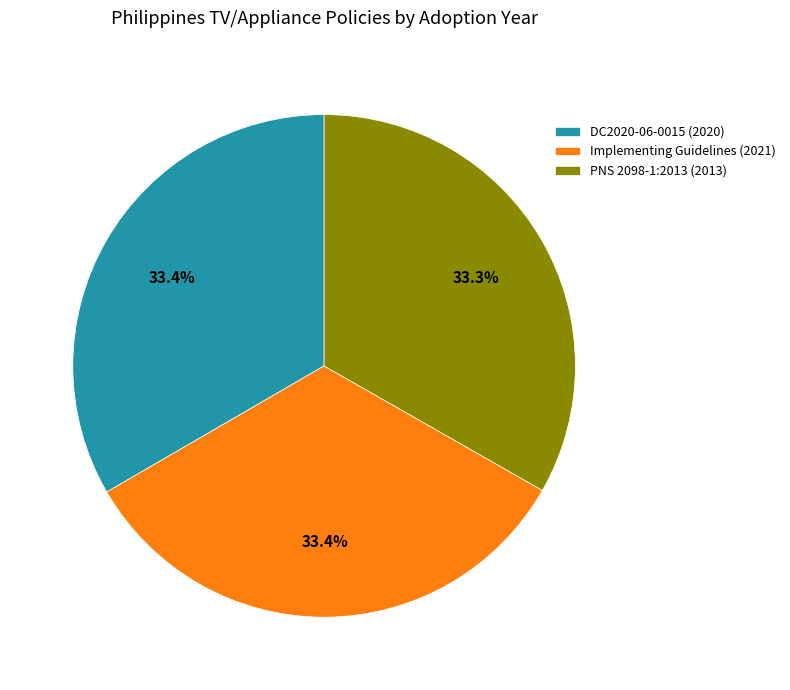

How many slices are in this pie chart?

3